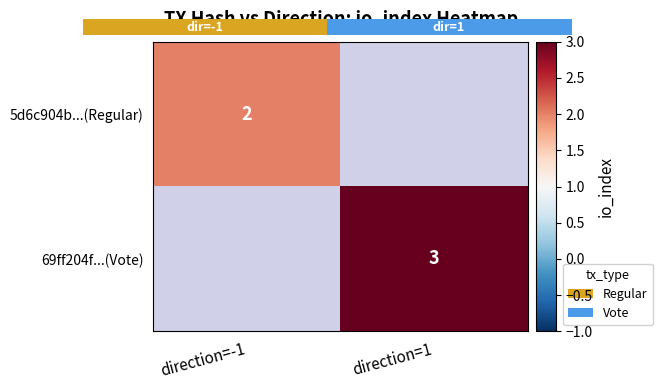

The 5d6c904b...(Regular) series shows 3 at direction=-1. True or false?

False